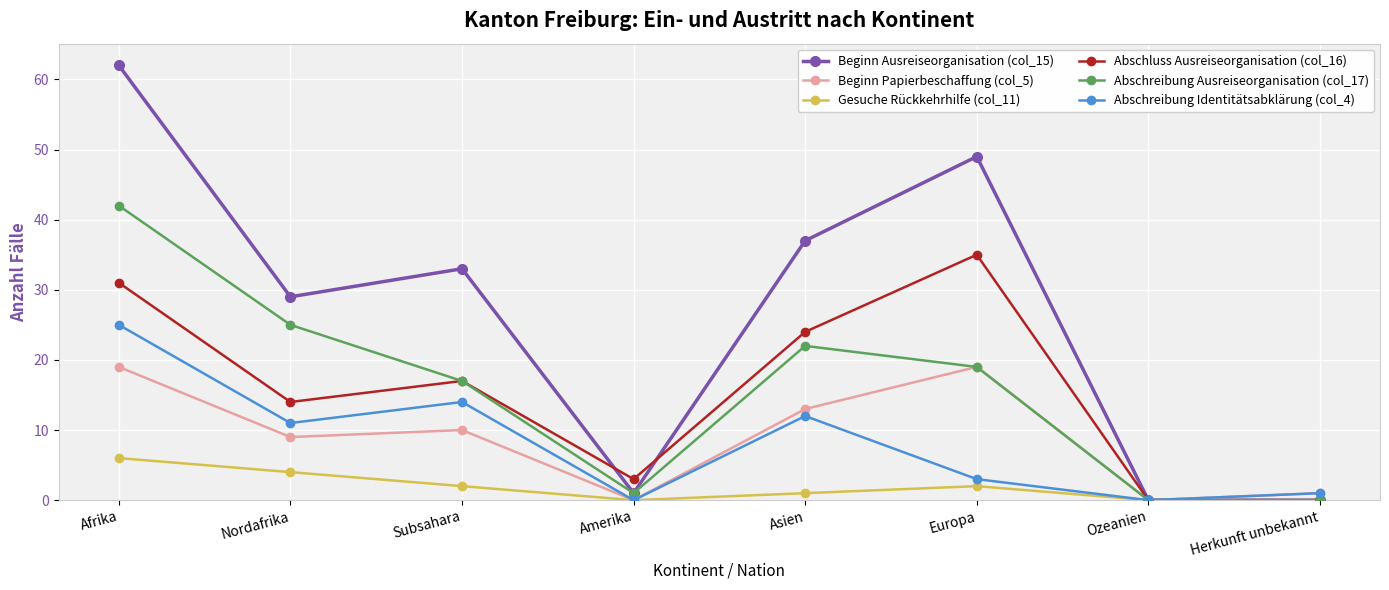

Is it true that Abschreibung Ausreiseorganisation (col_17) equals 25 at Nordafrika?

True